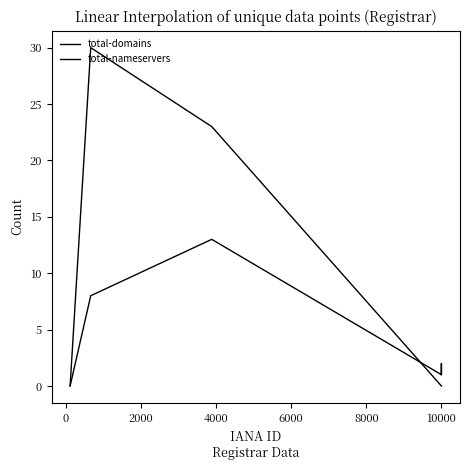

Does the chart have visible grid lines?

No